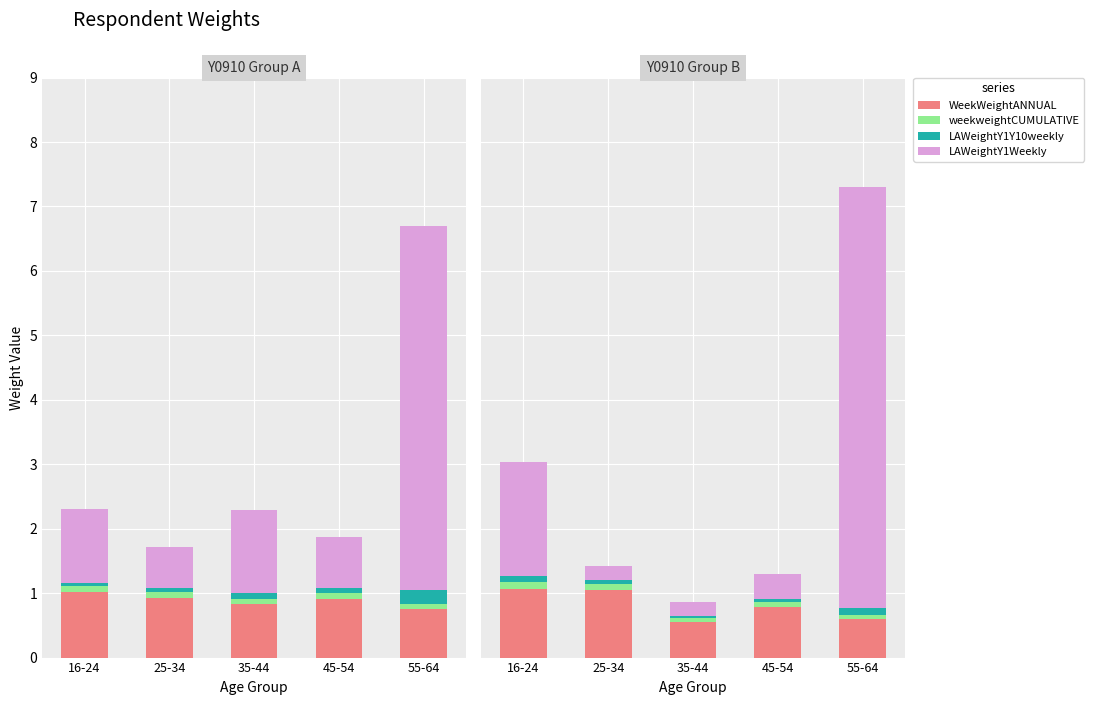

What is the spread (max minus min) of values at 55-64?

6.5